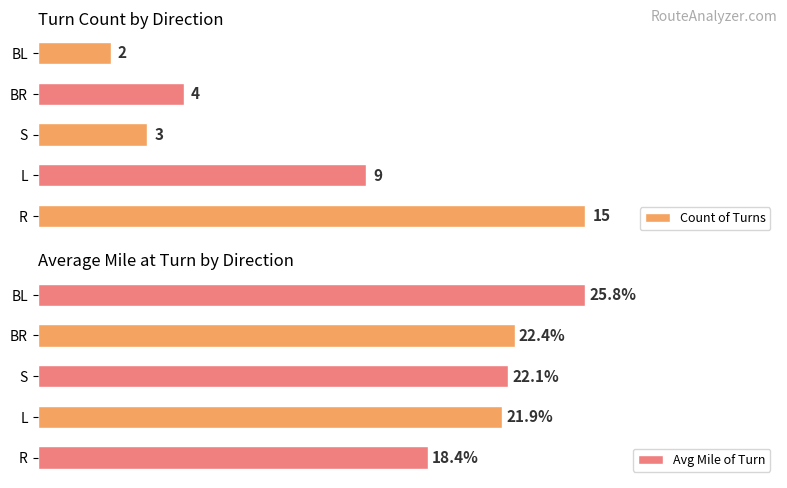

At how many categories does at least one series exceed 15?

5